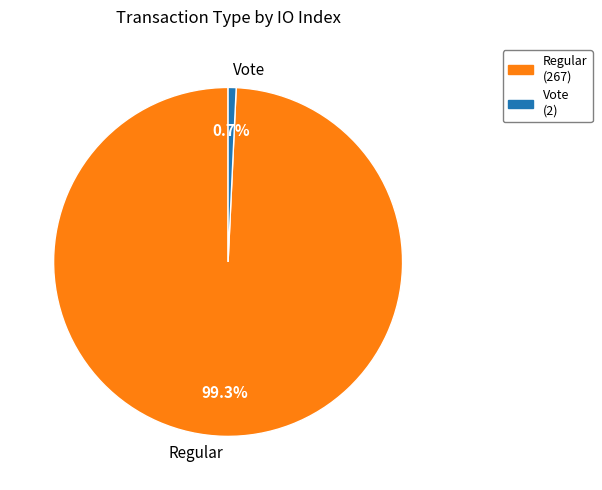

To the nearest percent, what is the average slice percentage?

50%